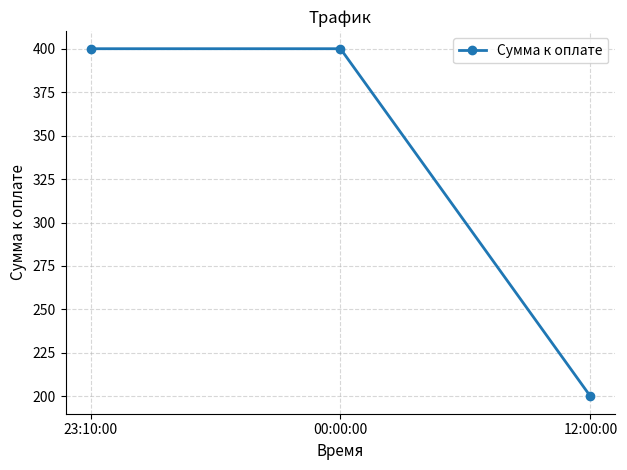

Between 12:00:00 and 00:00:00, which is larger?

00:00:00